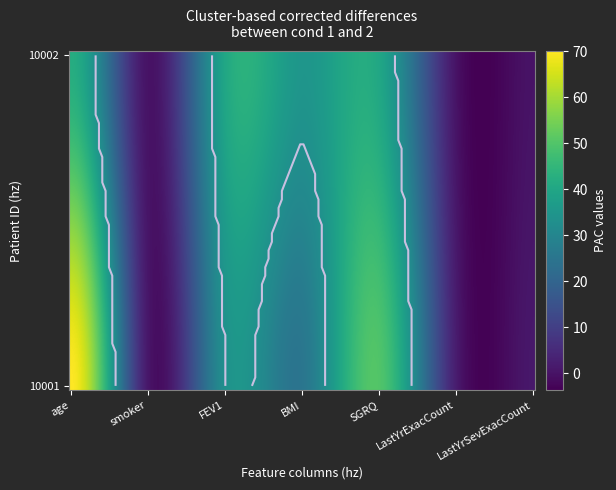

List the labels in order of 10002 value, largest first.

age, FEV1, SGRQ, BMI, smoker, LastYrExacCount, LastYrSevExacCount